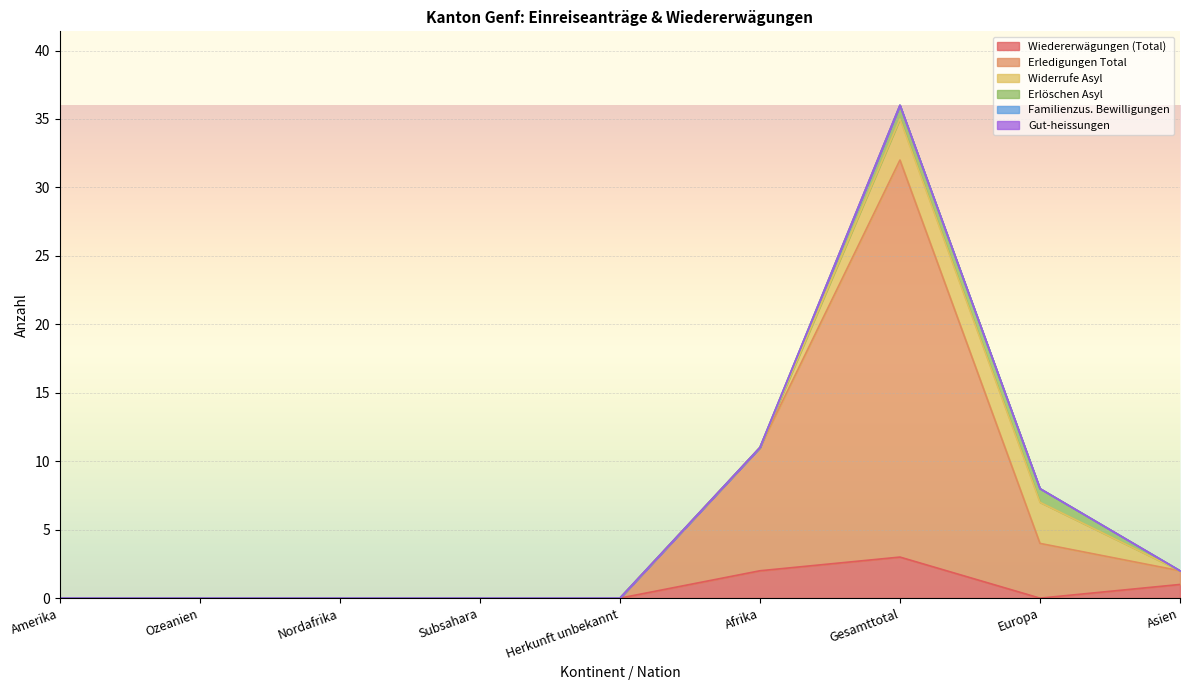

Is it true that Erledigungen Total equals 0 at Nordafrika?

True